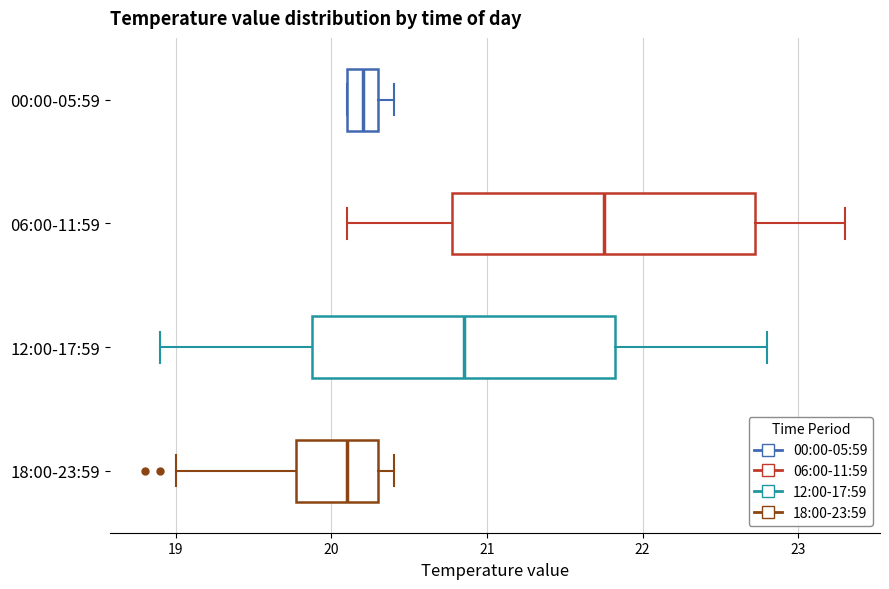

Reading bottom to top, read every box against the x-axis: the position of its median line, the range the box covers, and the ends of its whiskers. The values are not printed on the chart, so give them approximately, as read against the axis.

18:00-23:59: median 20.1, box 19.8 to 20.3, whiskers 19.0 to 20.4
12:00-17:59: median 20.9, box 19.9 to 21.8, whiskers 18.9 to 22.8
06:00-11:59: median 21.8, box 20.8 to 22.7, whiskers 20.1 to 23.3
00:00-05:59: median 20.2, box 20.1 to 20.3, whiskers 20.1 to 20.4